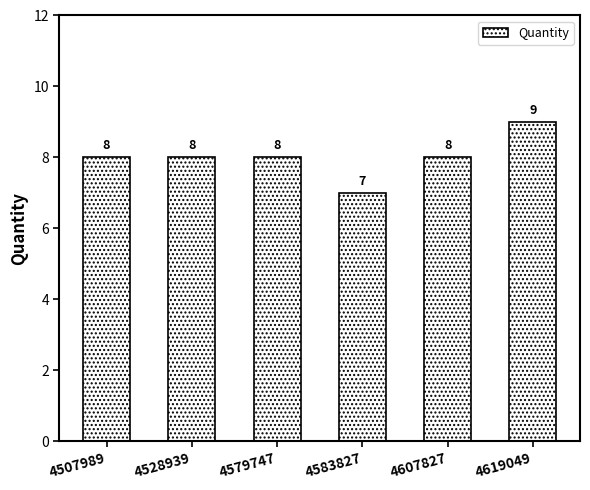

Reading left to right, extract all data points from this chart.

8	8	8	7	8	9